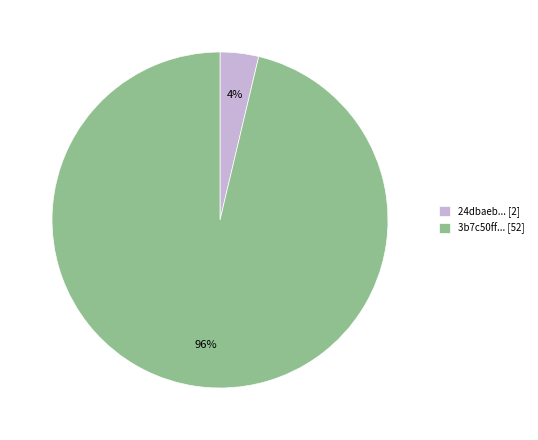

Rank the categories by value from lowest to highest.

24dbaeb... [2], 3b7c50ff... [52]